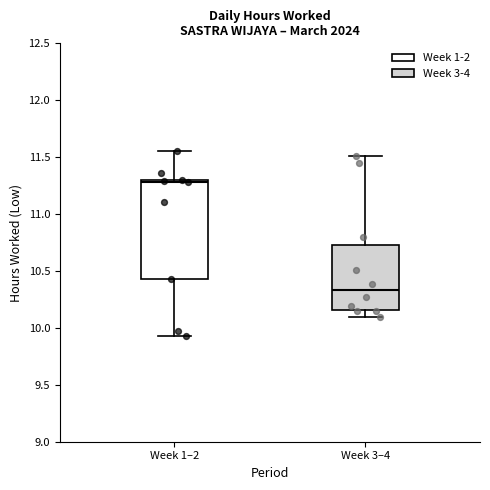

Where is the upper edge of the box for Week 1–2 on the y-axis? The values are not printed on the chart, so give them approximately, as read against the axis.

11.30